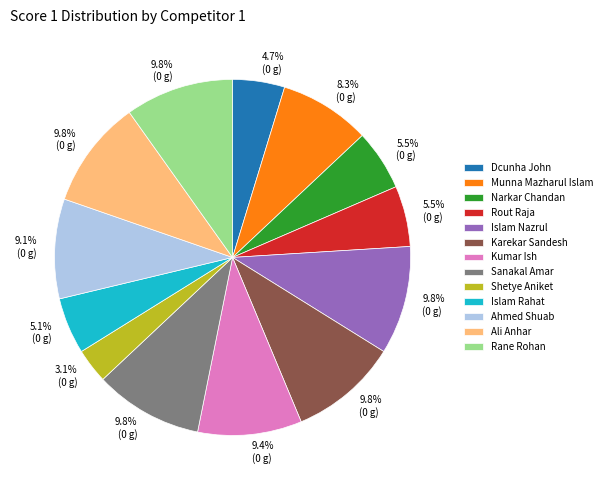

How many slices are in this pie chart?

13